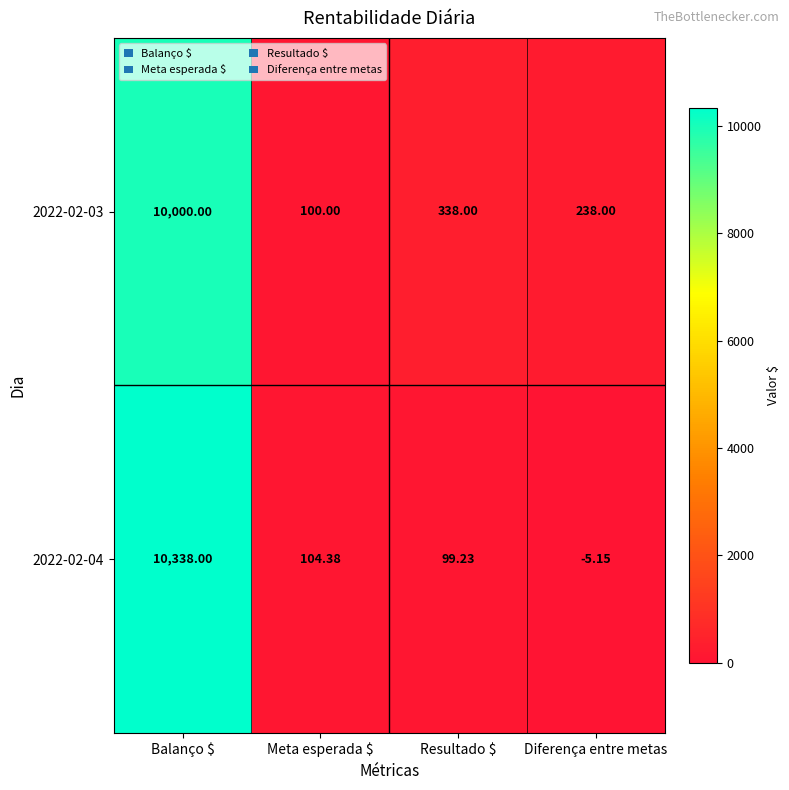

At which category does the chart reach its minimum across all series?

Diferença entre metas